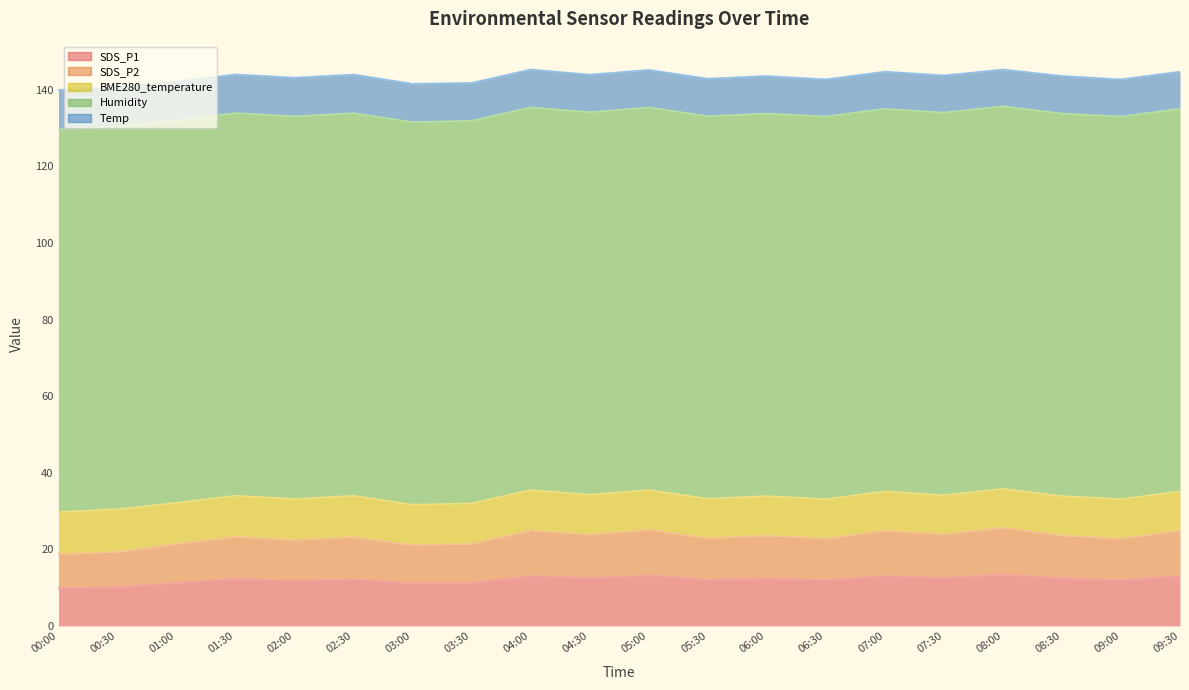

What is the difference between the SDS_P2 values at 02:00 and 02:30?

0.4